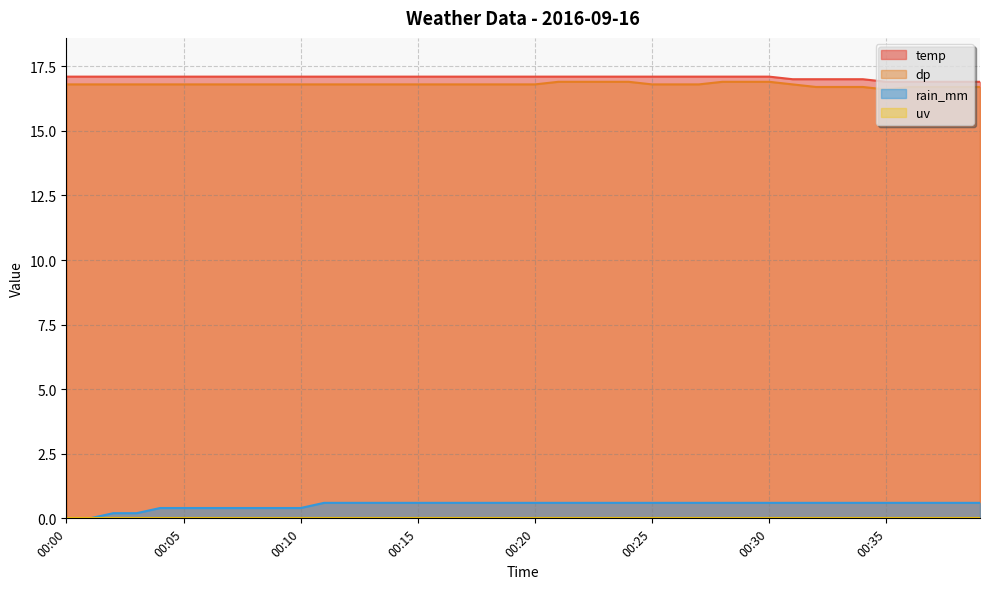

True or false: temp and dp intersect in this chart.

False